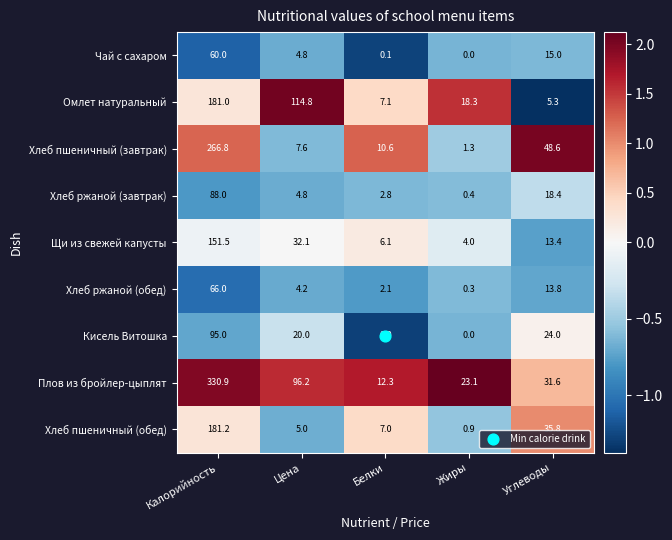

Which series changed the most between Калорийность and Углеводы?

Плов из бройлер-цыплят